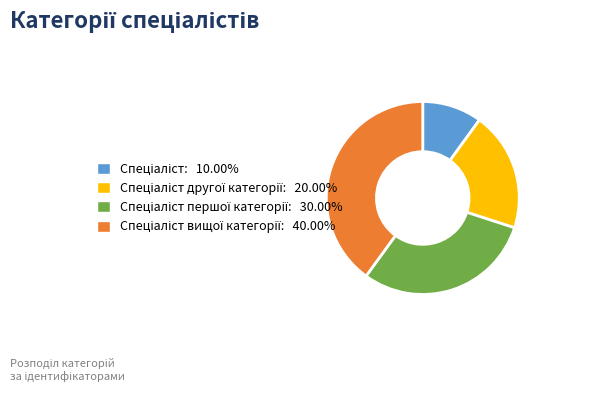

Does any single category account for the majority?

No